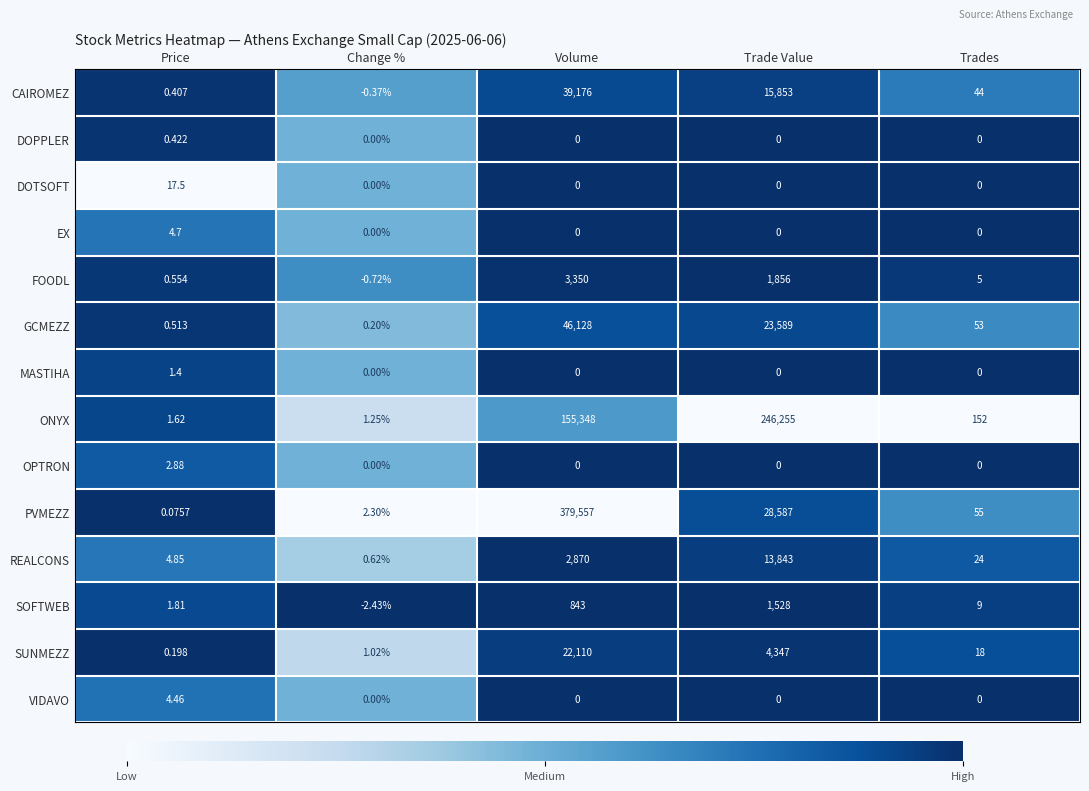

Which category has the lowest value across all series?

Change %